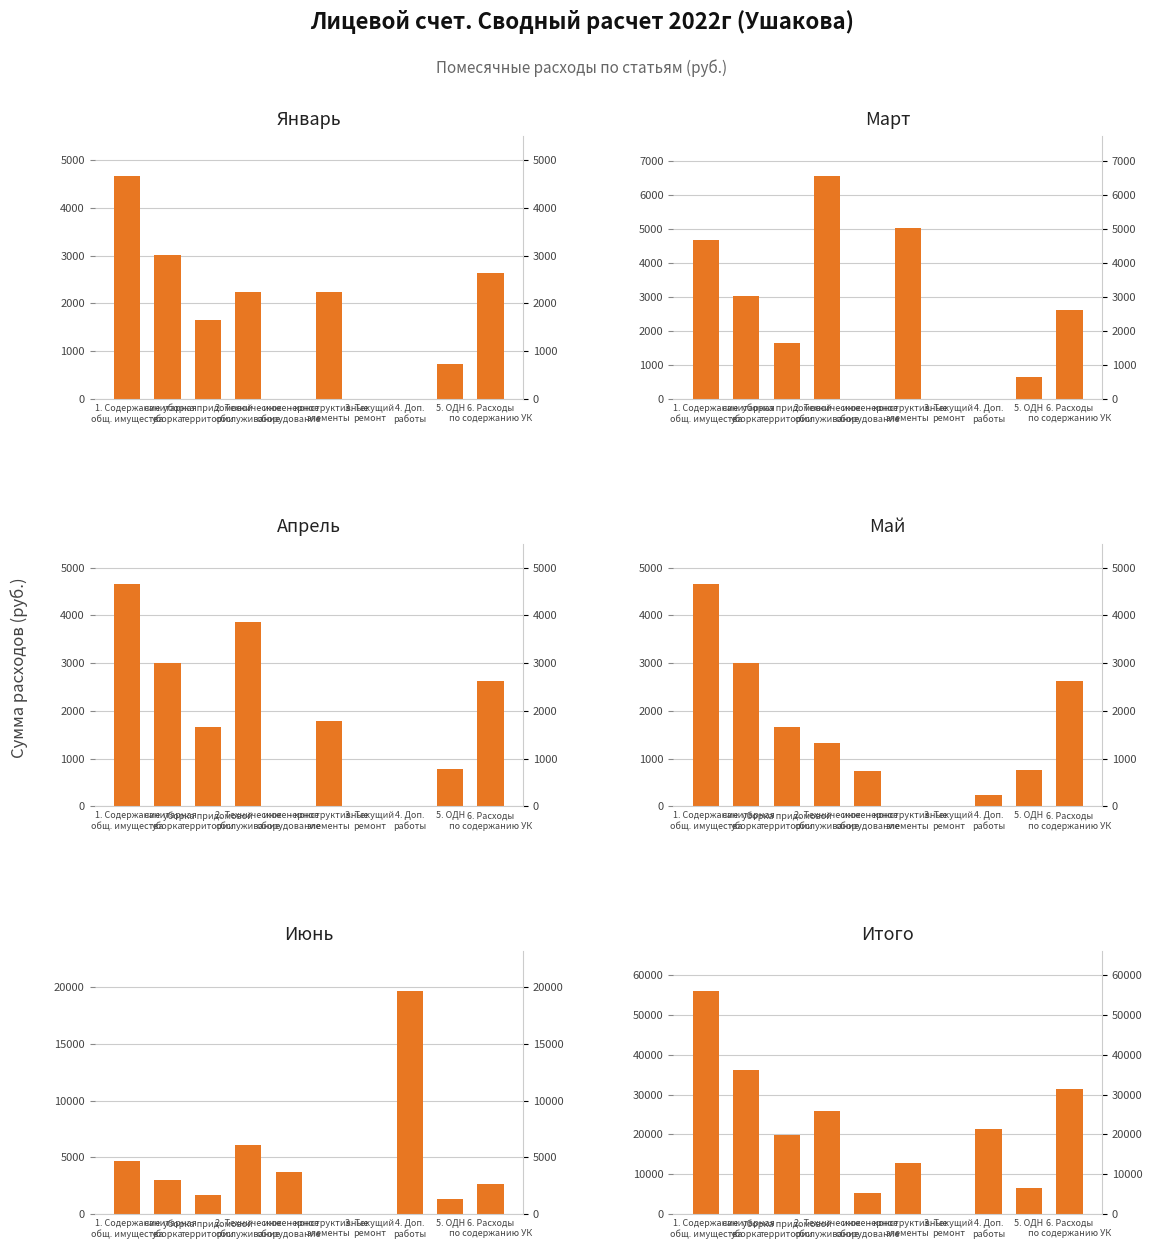

What is the greatest value displayed?

55996.1